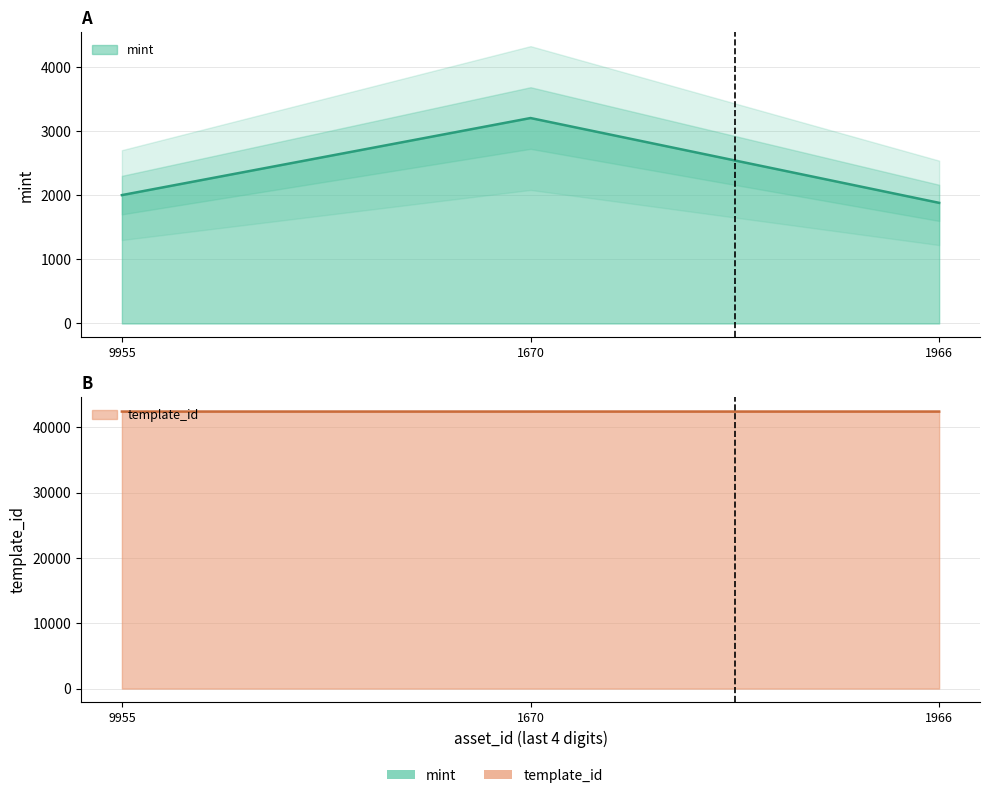

At which label does template_id reach its minimum?

9955